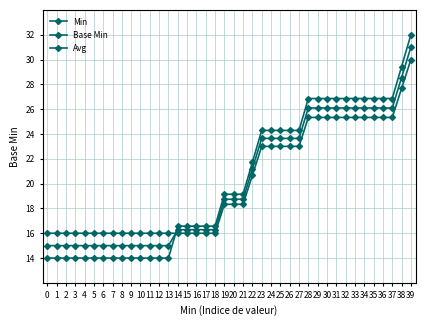

How many categories are shown in the chart?

40